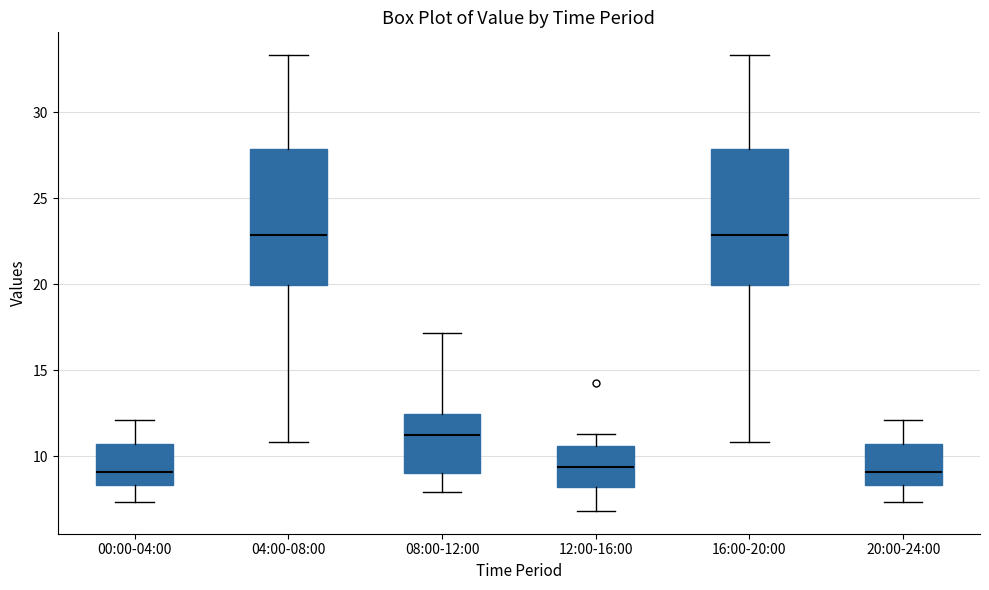

Where is the lower edge of the box for 12:00-16:00 on the y-axis? The values are not printed on the chart, so give them approximately, as read against the axis.

8.0